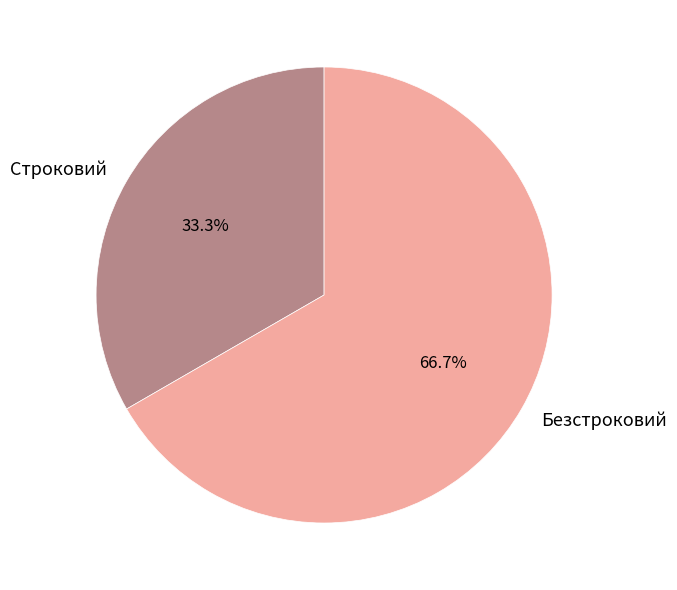

To the nearest percent, what is the combined percentage of Строковий and Безстроковий?

100%